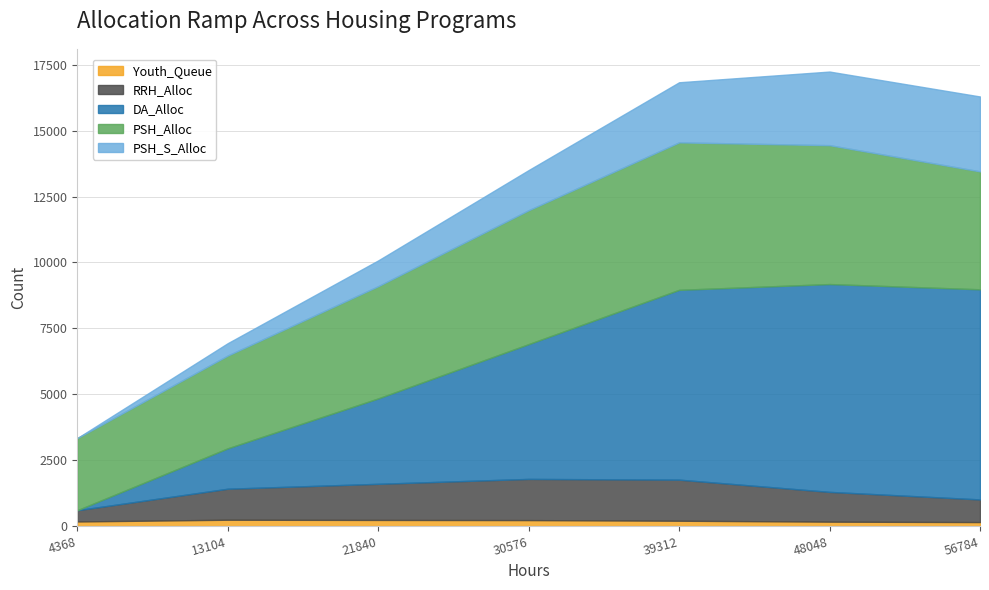

Which series has the largest total across all categories?

DA_Alloc